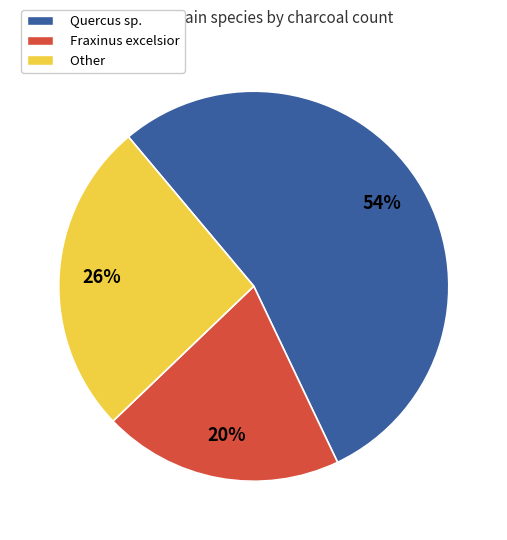

What percentage is the Quercus sp. slice, to the nearest percent?

54%